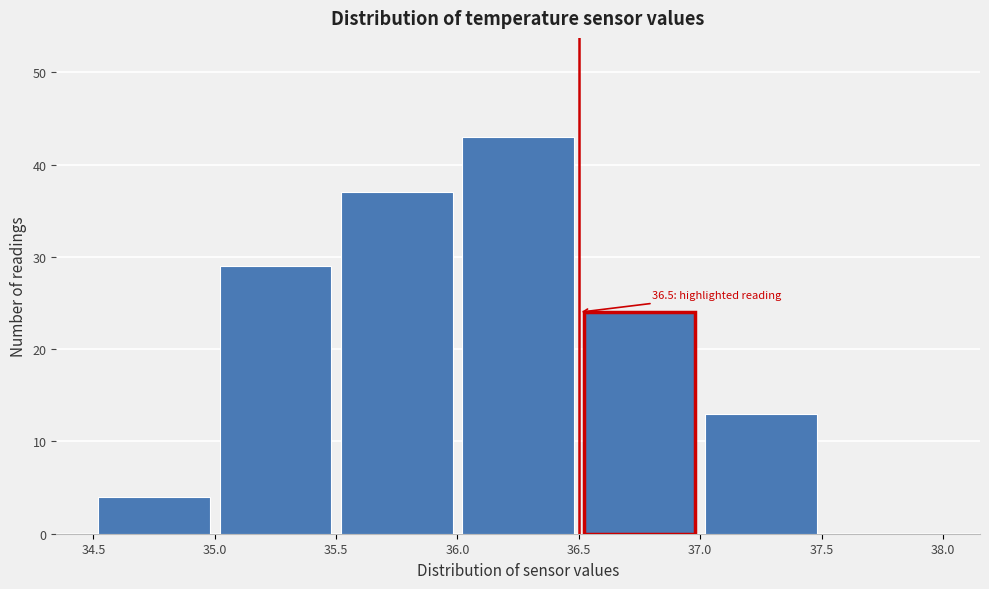

Over which range of the x-axis is the bar tallest?

36.0 to 36.5